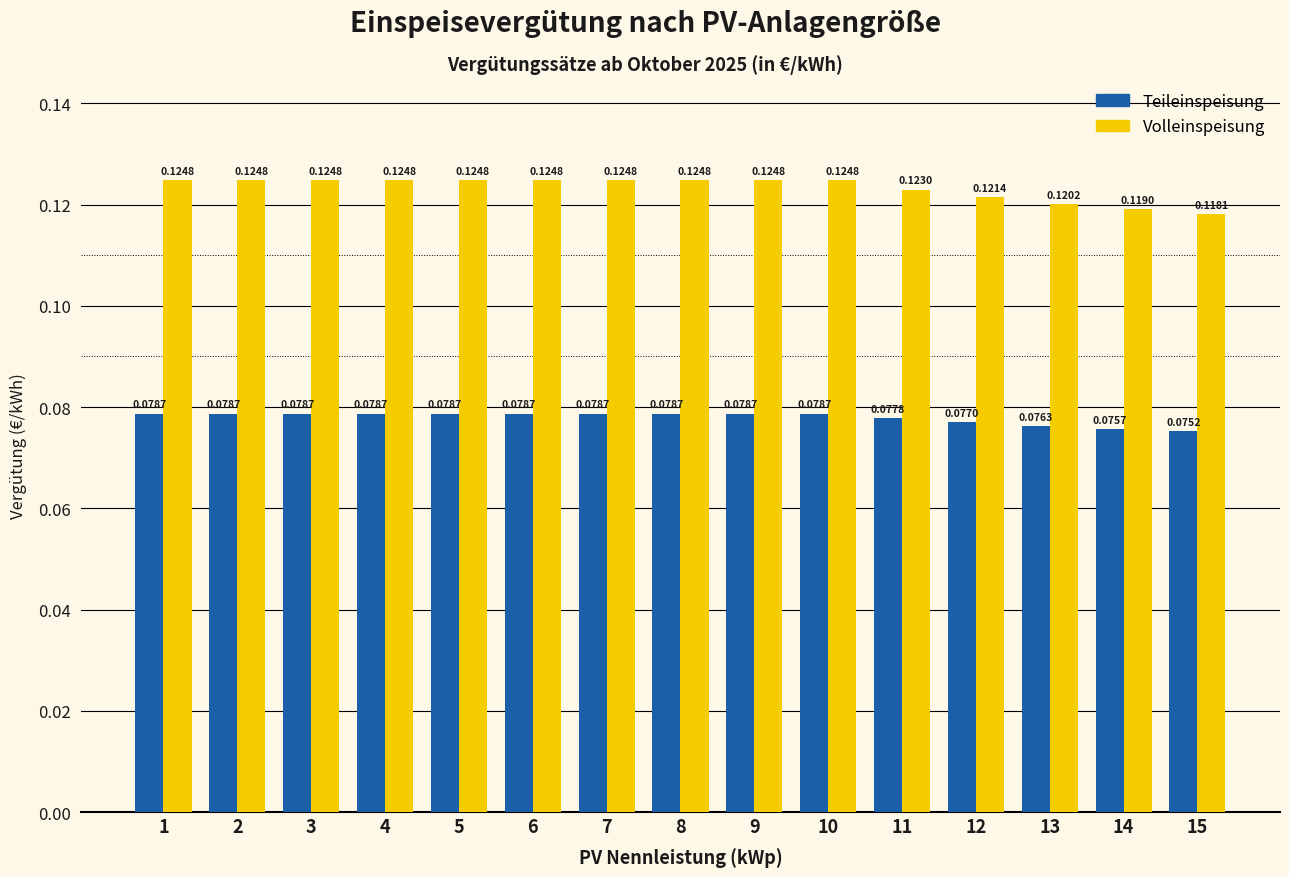

Which series has the widest spread of values?

Volleinspeisung